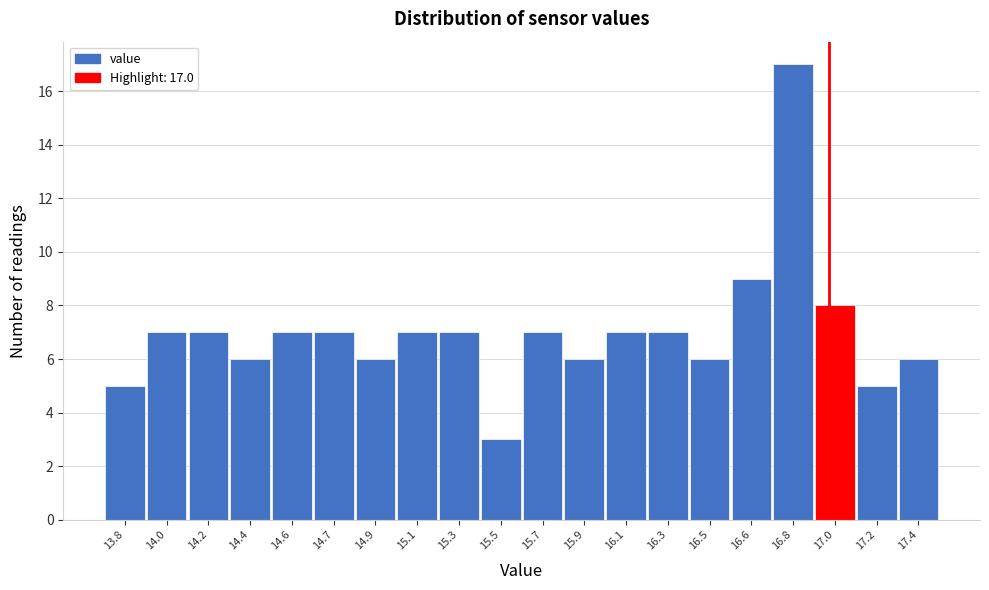

Reading left to right, list all the values displayed in this chart.

5	7	7	6	7	7	6	7	7	3	7	6	7	7	6	9	17	8	5	6